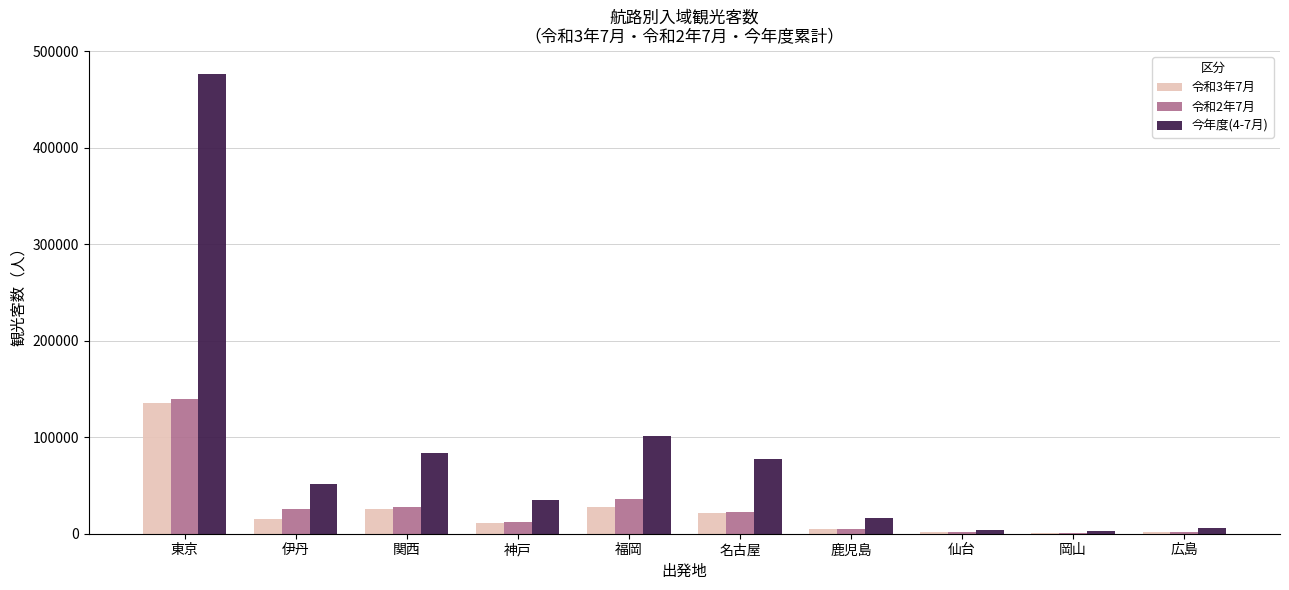

Is it true that 今年度(4-7月) equals 61935 at 神戸?

False